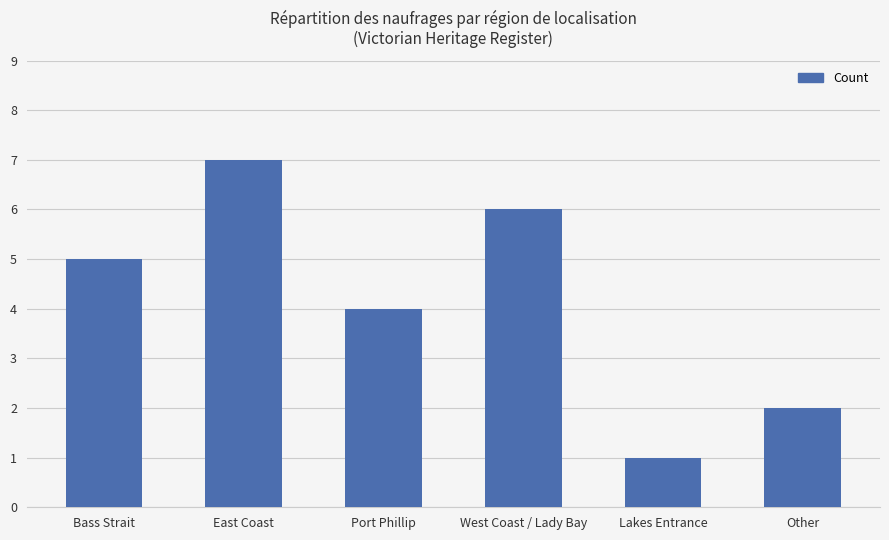

Which label corresponds to the smallest value in the chart?

Lakes Entrance